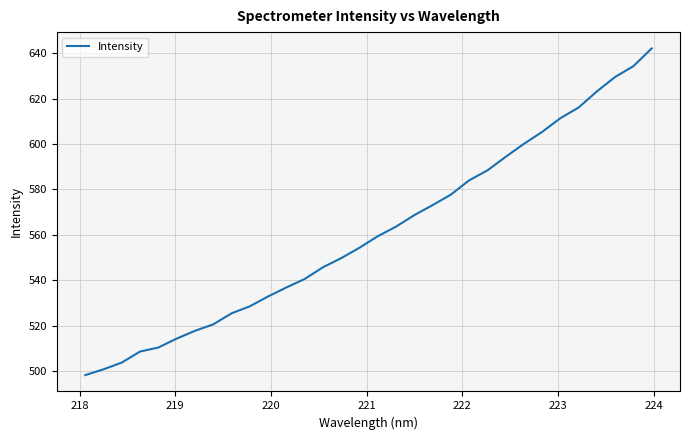

What is the difference between the maximum and minimum values?

144.0